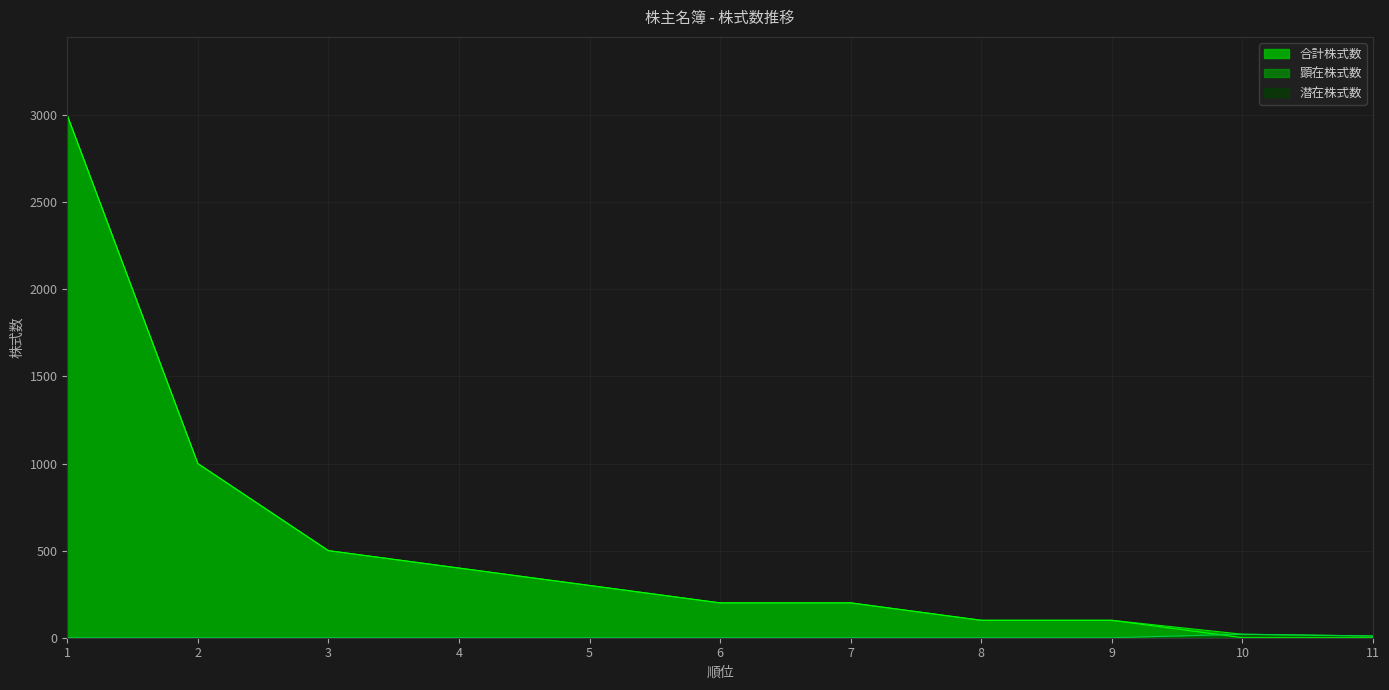

Reading left to right, extract all data points from this chart.

合計株式数: 1=3000	2=1000	3=500	4=400	5=300	6=200	7=200	8=100	9=100	10=20	11=10
顕在株式数: 1=3000	2=1000	3=500	4=400	5=300	6=200	7=200	8=100	9=100	10=0	11=0
潜在株式数: 1=0	2=0	3=0	4=0	5=0	6=0	7=0	8=0	9=0	10=20	11=10